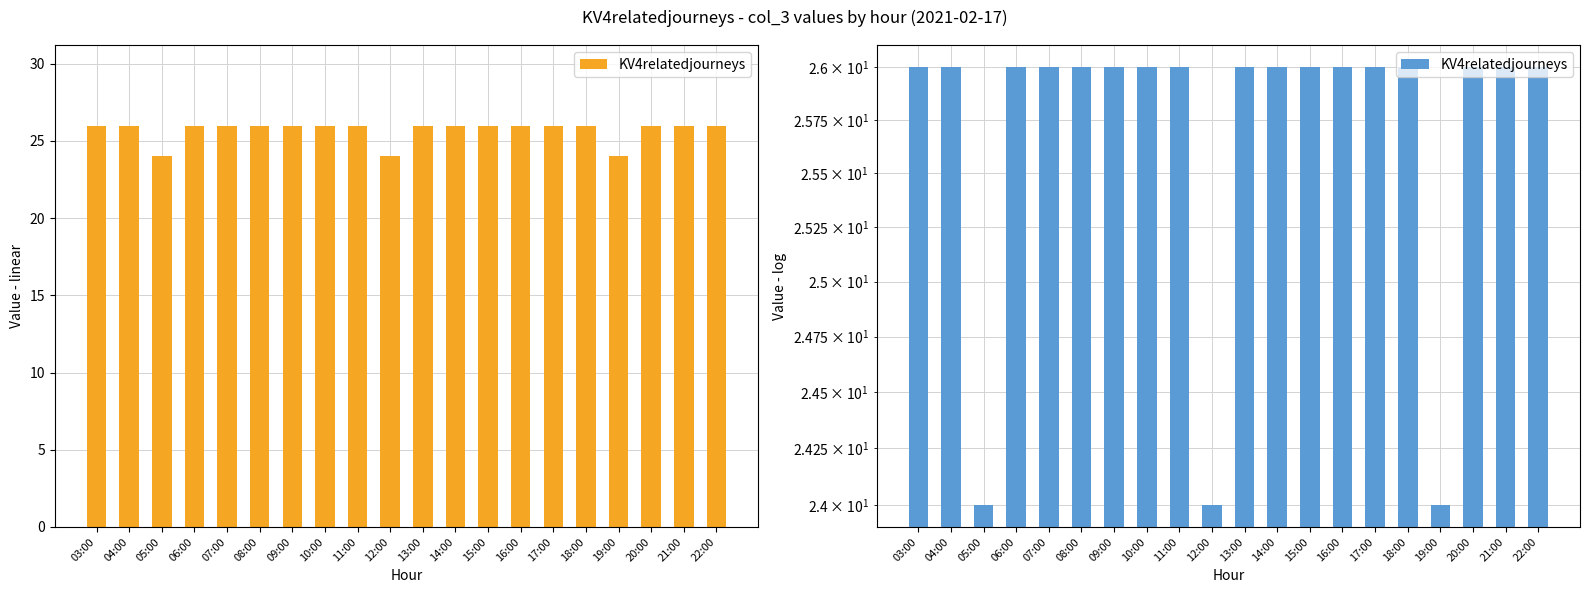

Count the number of categories in the chart.

20